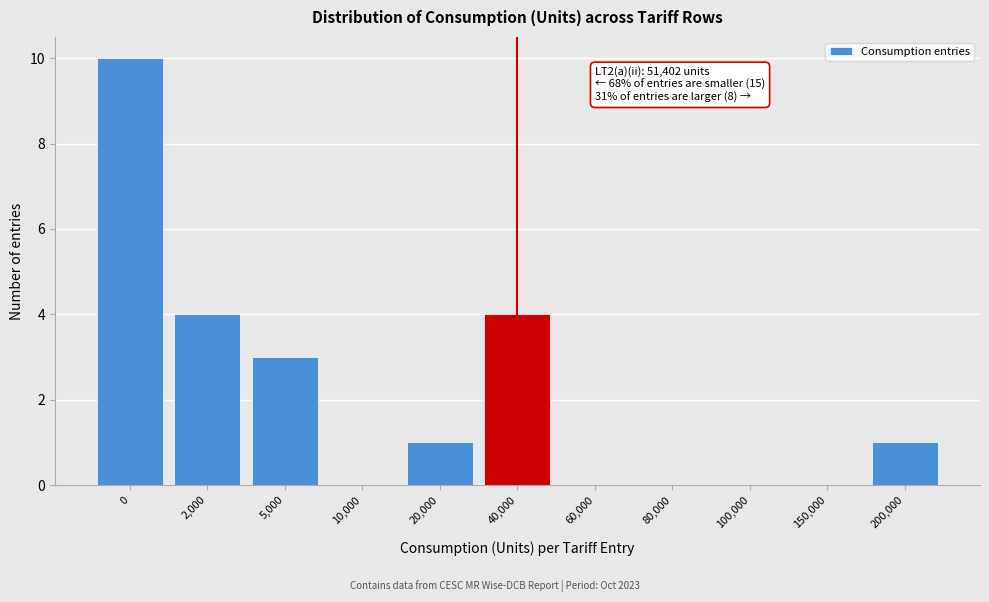

Reading left to right, list all the values displayed in this chart.

0=10	2,000=4	5,000=3	10,000=0	20,000=1	40,000=4	60,000=0	80,000=0	100,000=0	150,000=0	200,000=1